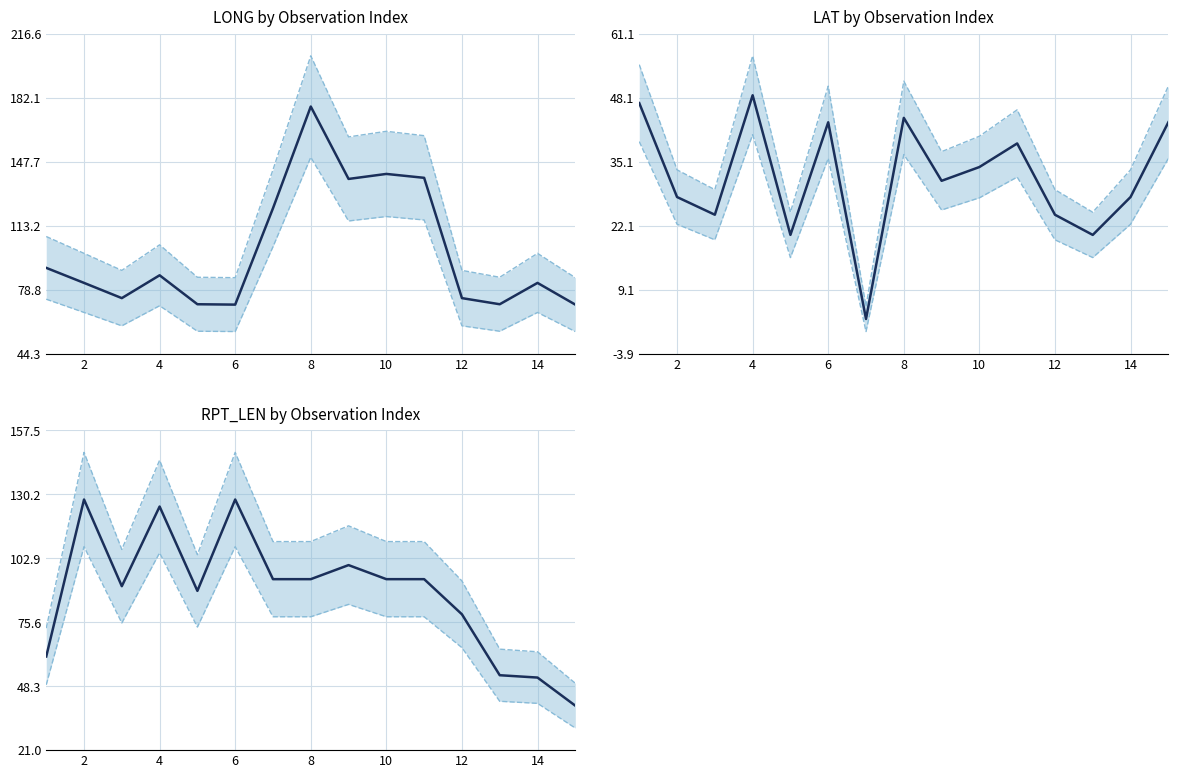

What is the difference between the maximum and minimum values in the LONG_mean series?

106.7